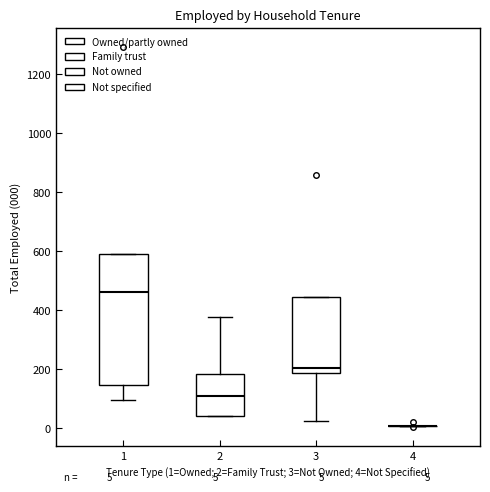

Which box is the tallest, from its lower edge to its upper edge?

1